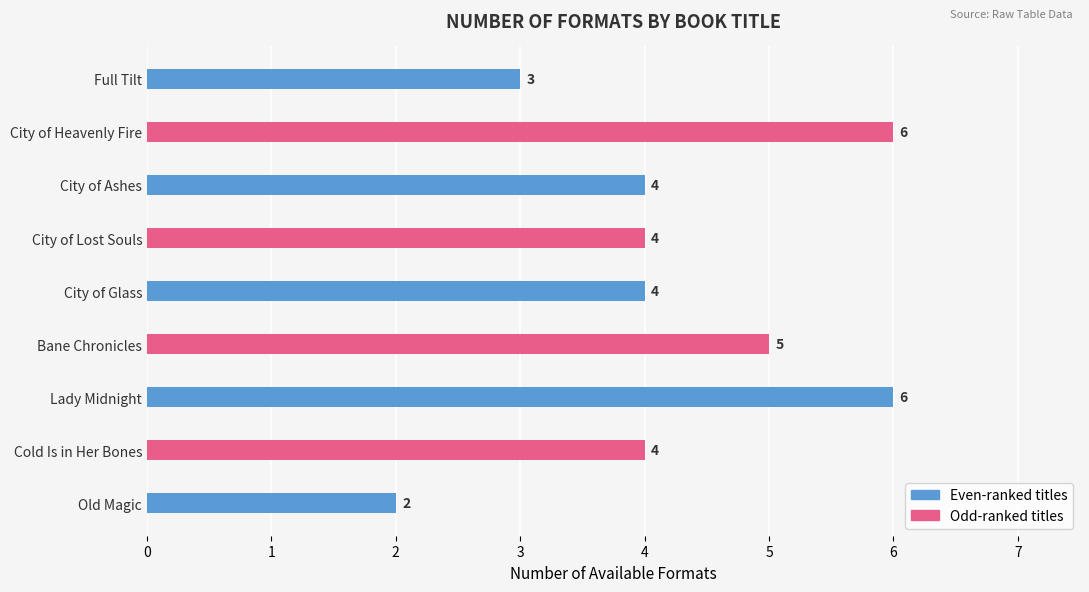

What is the smallest value displayed?

2